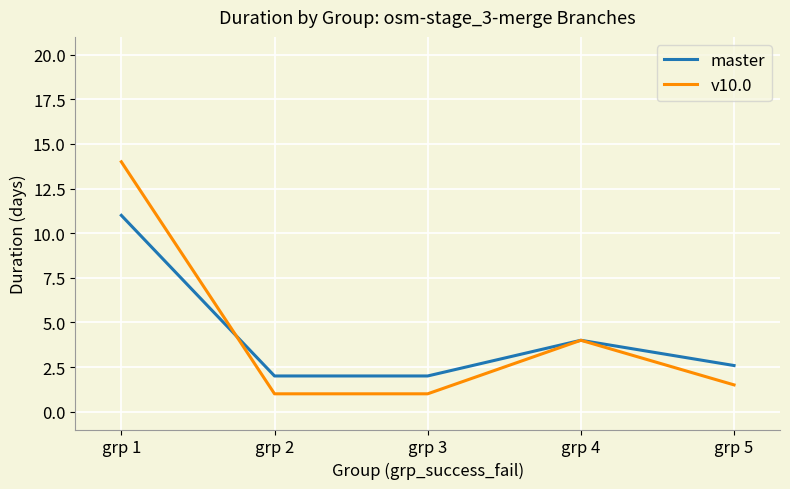

Where is master nearest to the value 6?

grp 4